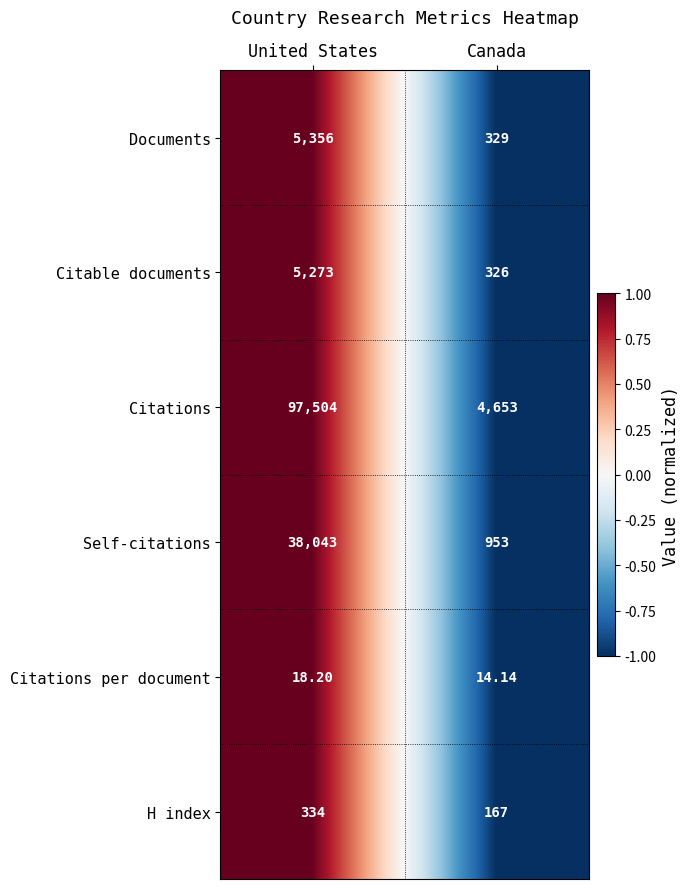

Which category has the highest value across all series?

United States